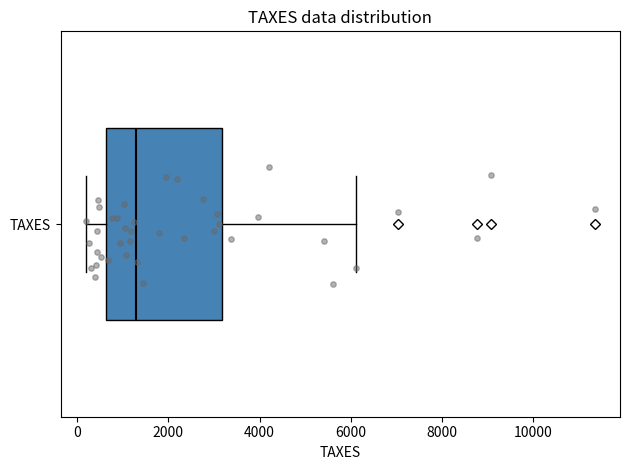

Read this box plot against the x-axis: the position of the median line, the range covered by the box, and the ends of both whiskers. The values are not printed on the chart, so give them approximately, as read against the axis.

median 1200, box 600 to 3200, whiskers 200 to 6200